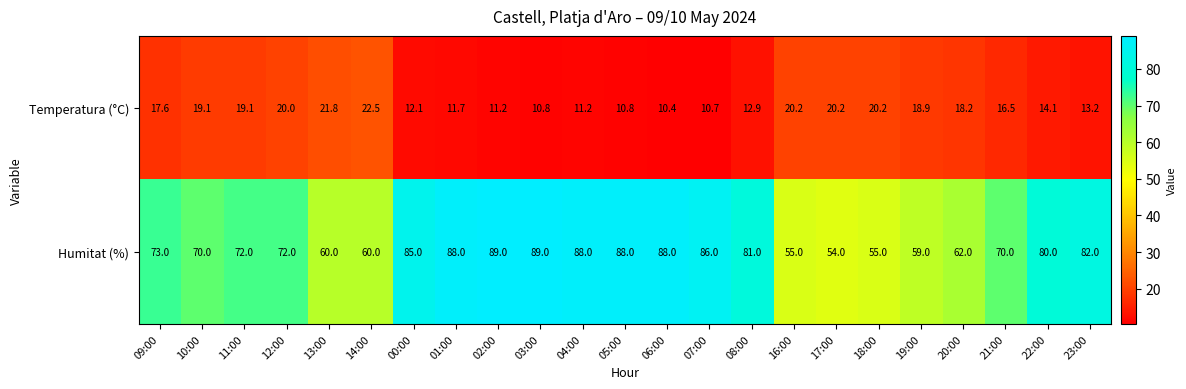

At 23:00, list the series in order from largest to smallest.

Humitat (%), Temperatura (°C)